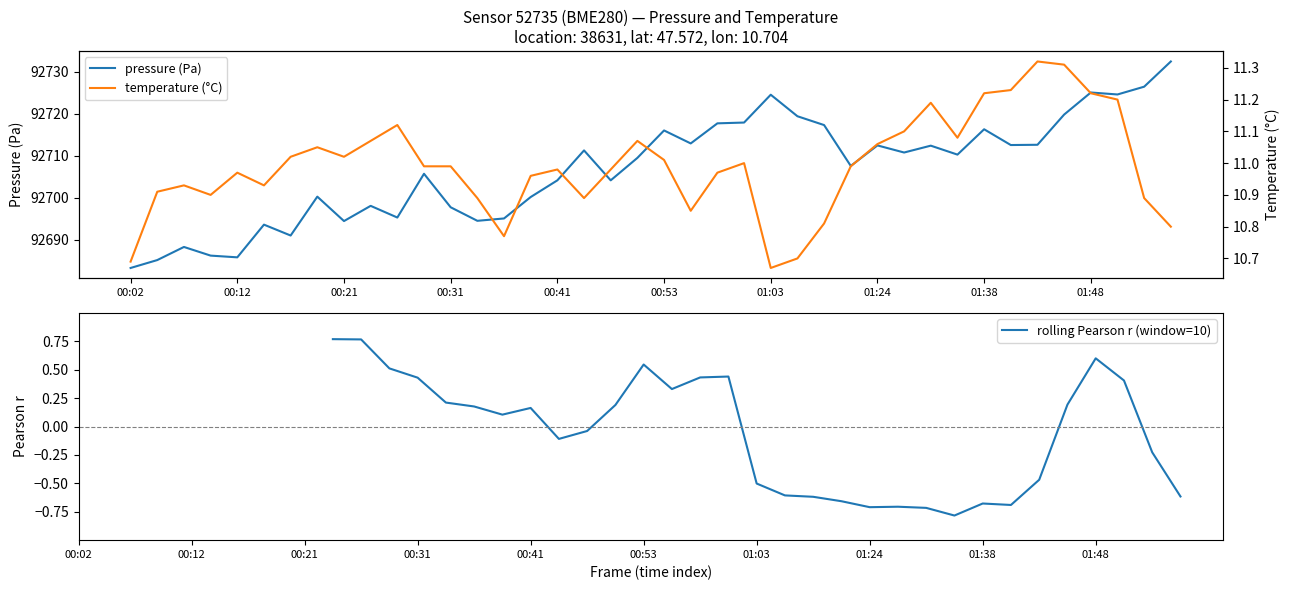

How many interior local peaks does the temperature series have?

9